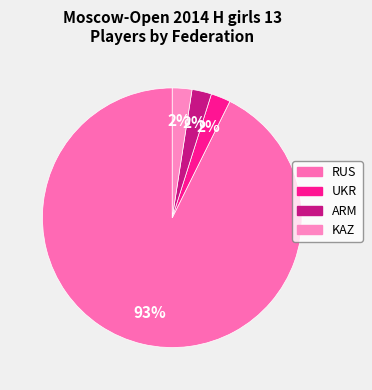

Which slice is the smallest?

UKR